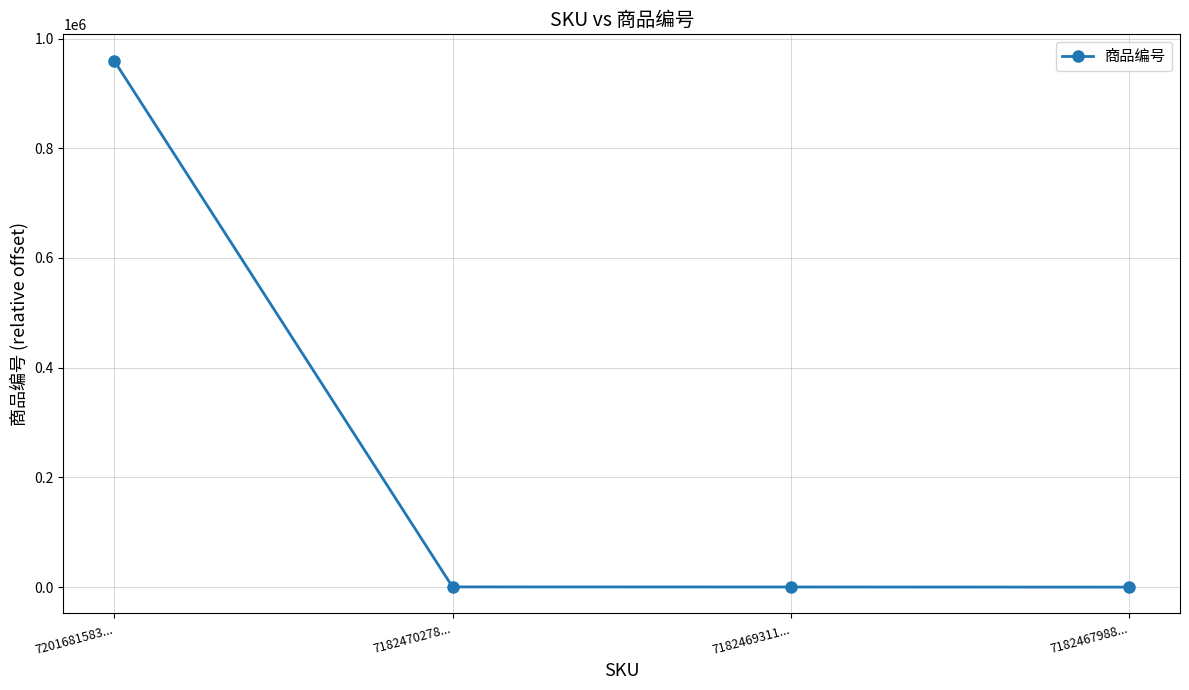

What is the sum of all values?

960349